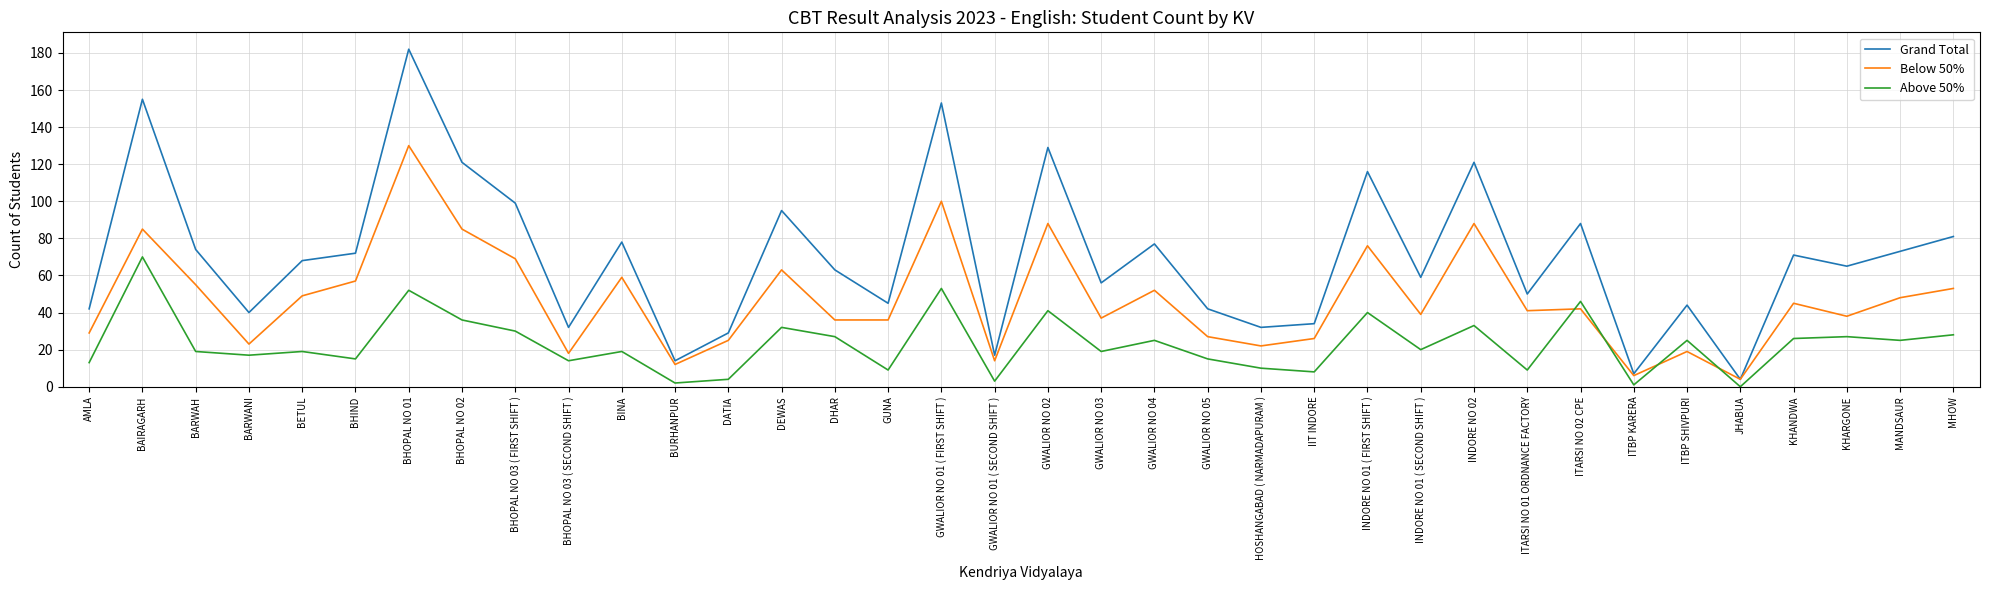

How many lines are shown in the chart?

3